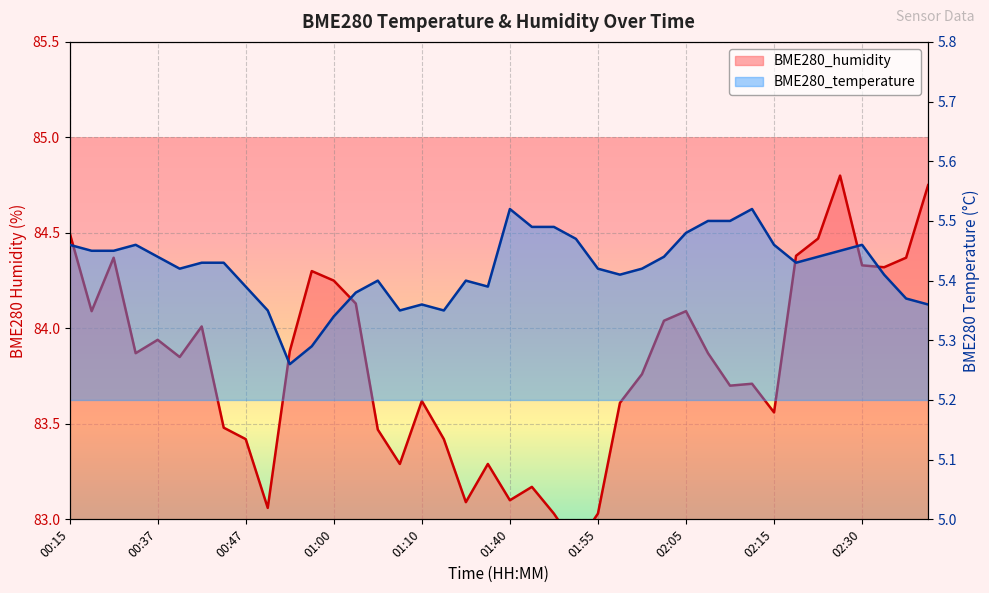

Where is the first local maximum for BME280_temperature?

00:35